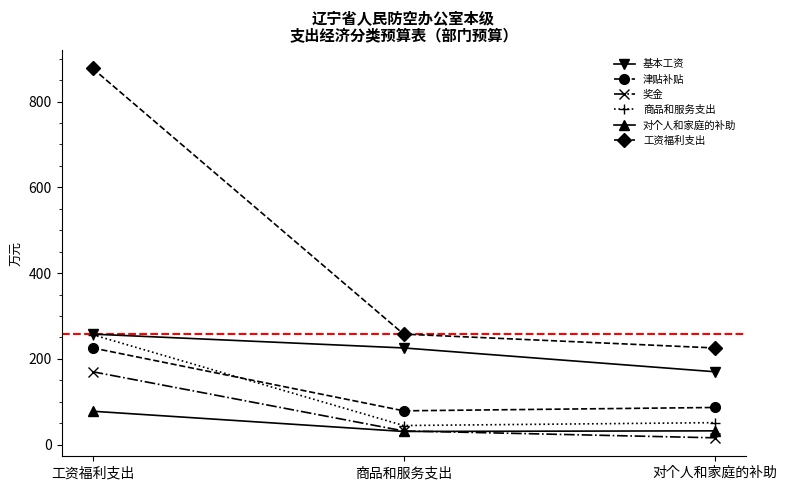

What is the total value across all series at 工资福利支出?

1864.9